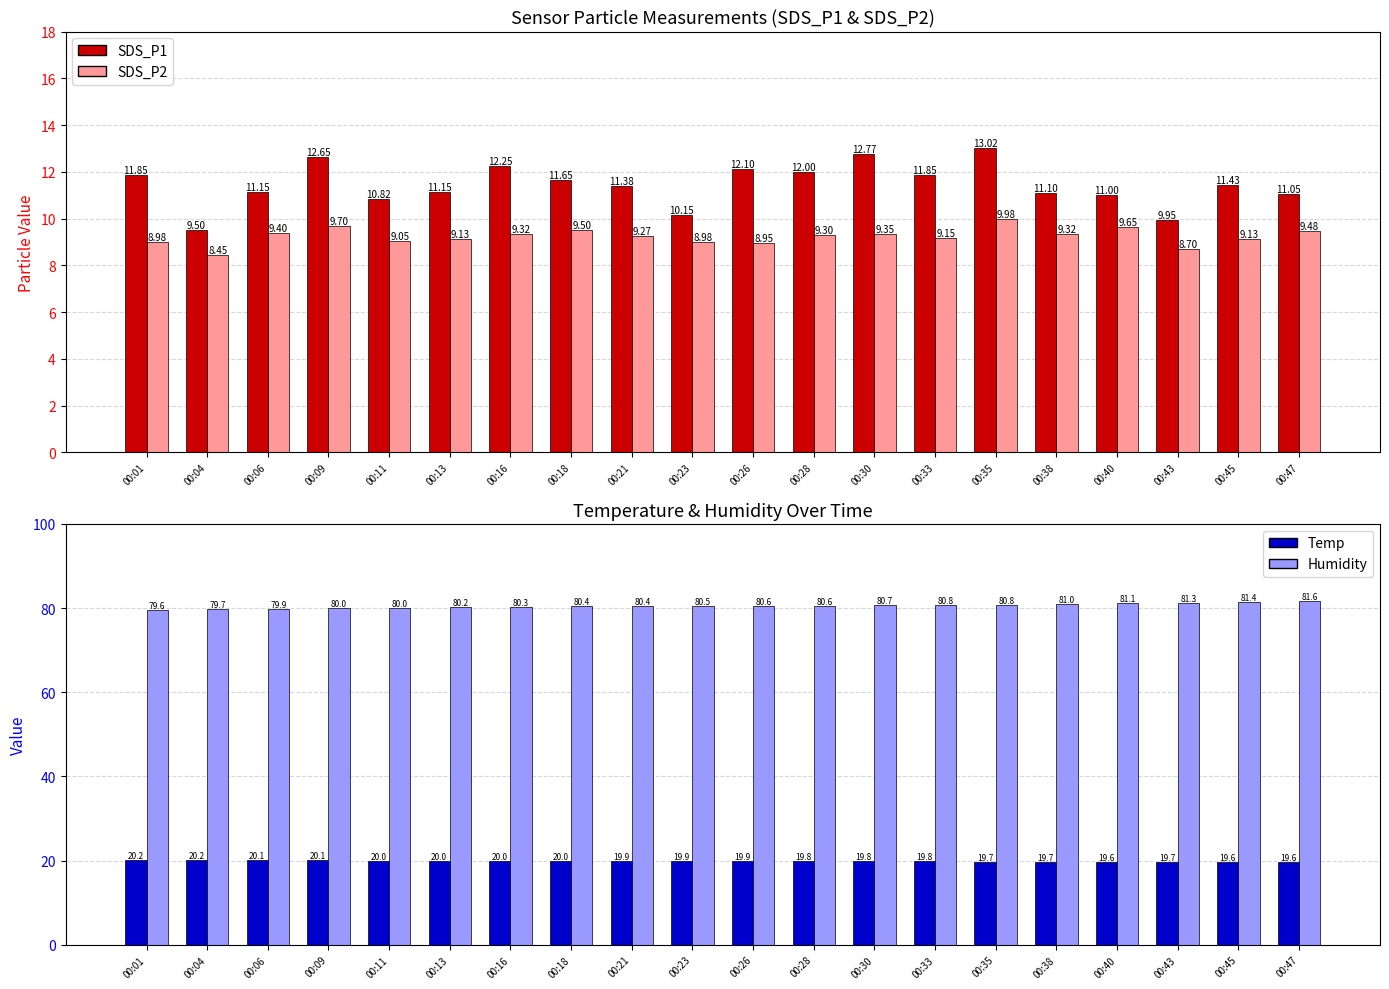

How many bars are there in total?

80